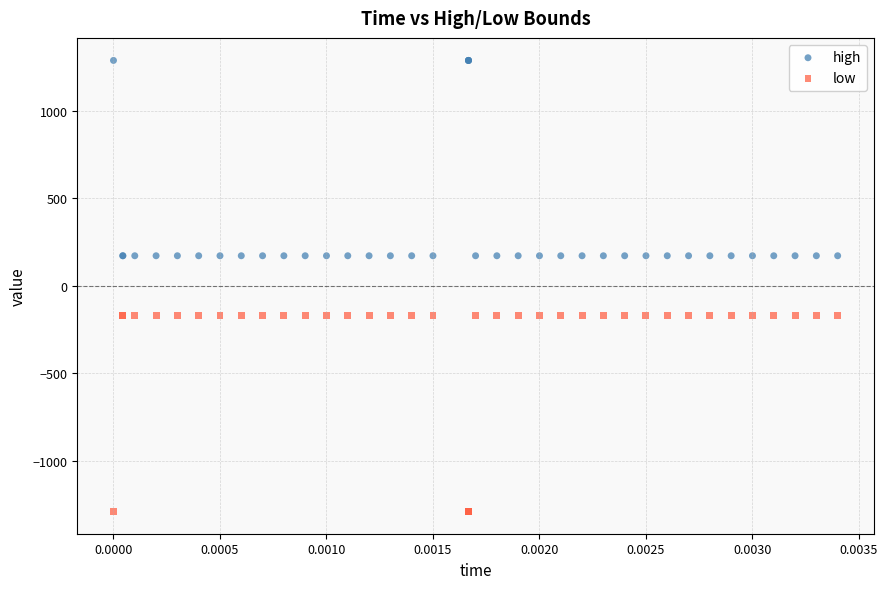

Which series contains the highest Y value?

high